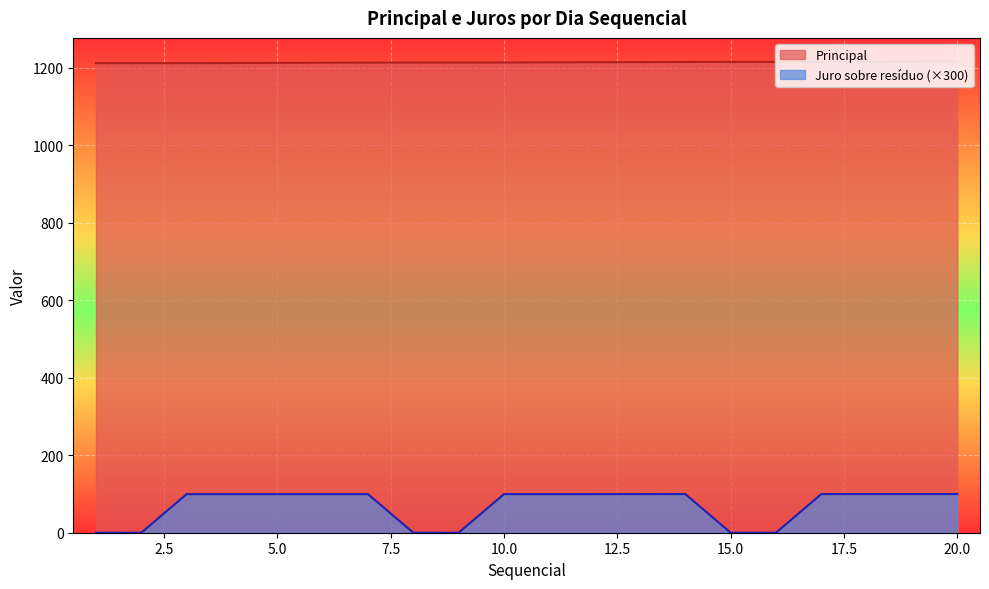

Does the chart display data point markers on the line(s)?

No